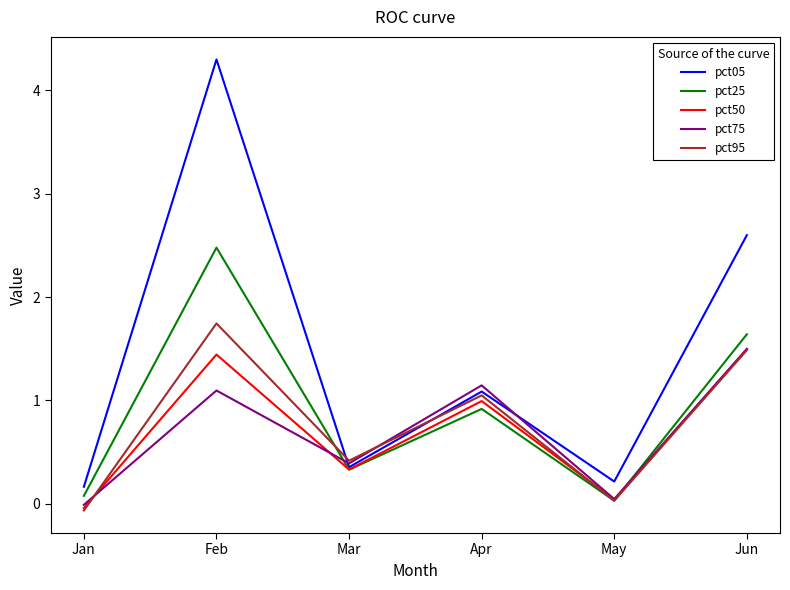

What is the greatest value displayed?

4.3